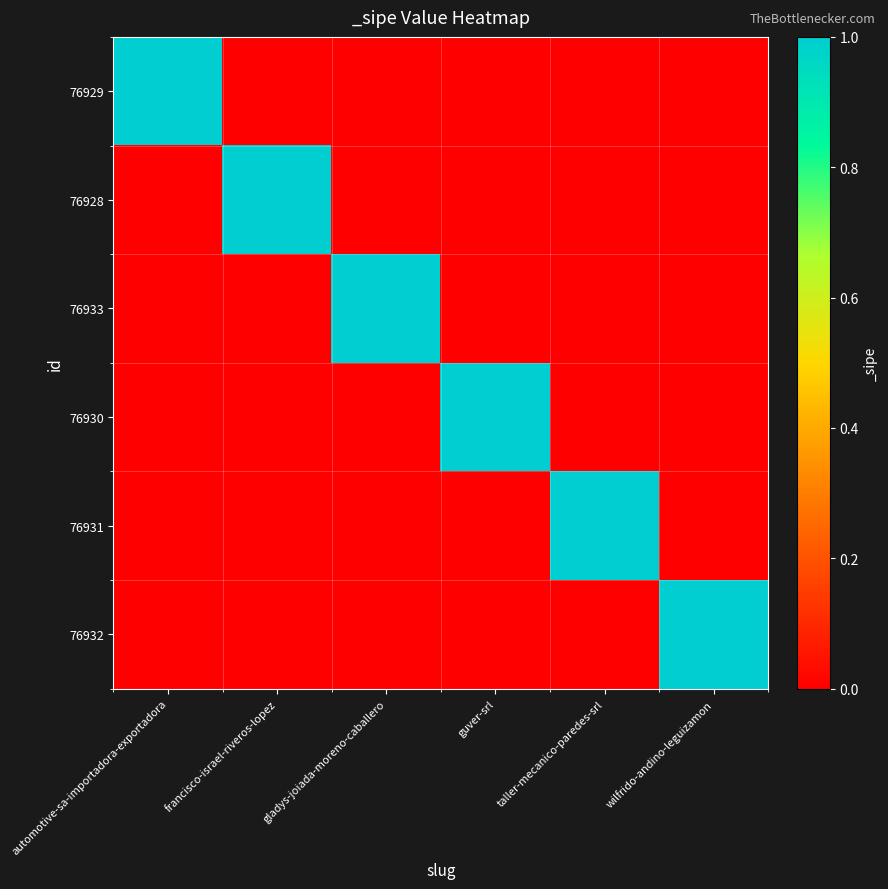

At how many categories does at least one series exceed 0?

6